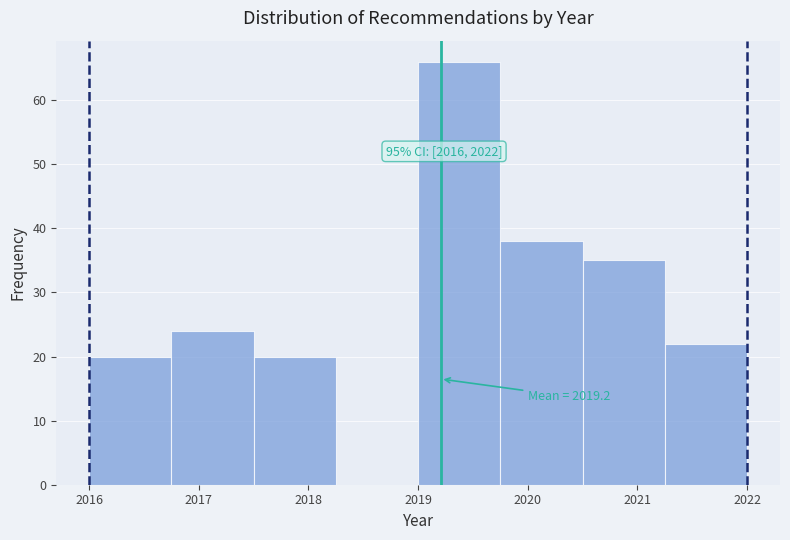

Over which range of the x-axis is the bar tallest?

2019.00 to 2019.75